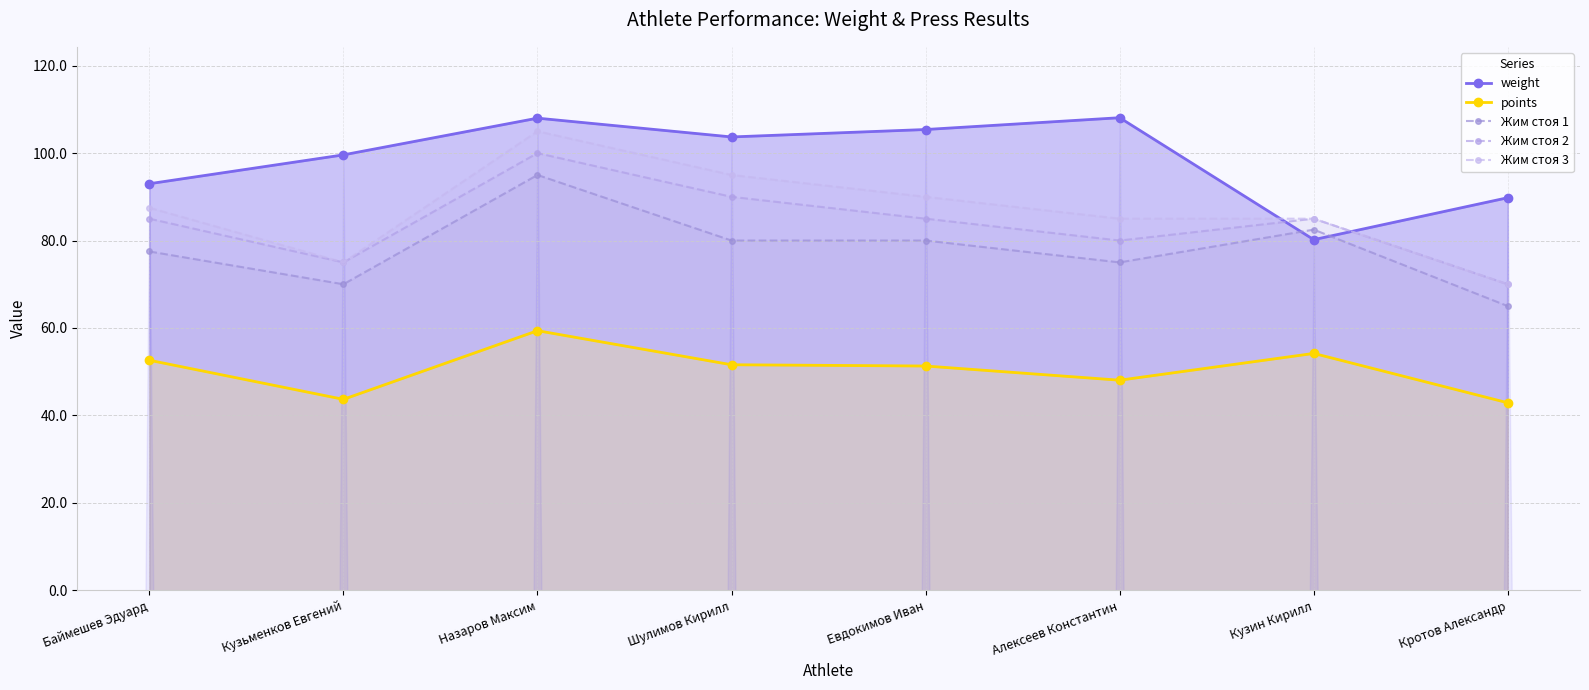

Reading right to left, list all the values displayed in this chart.

weight: 89.8	80.2	108.1	105.4	103.7	108.0	99.6	93.0
points: 42.9	54.2	48.1	51.3	51.6	59.4	43.7	52.6
Жим стоя 1: 65.0	82.5	75.0	80.0	80.0	95.0	70.0	77.5
Жим стоя 2: 70.0	85.0	80.0	85.0	90.0	100.0	75.0	85.0
Жим стоя 3: 70.0	85.0	85.0	90.0	95.0	105.0	75.0	87.5